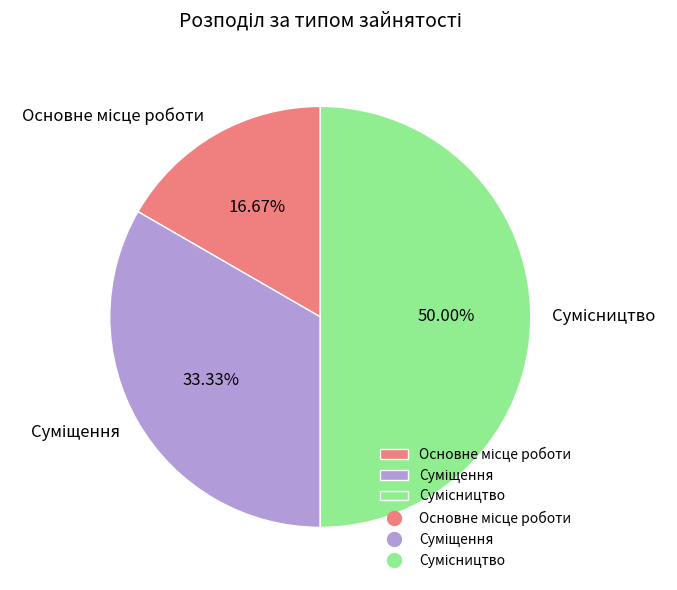

What is the change in value from Основне місце роботи to Сумісництво?

+2